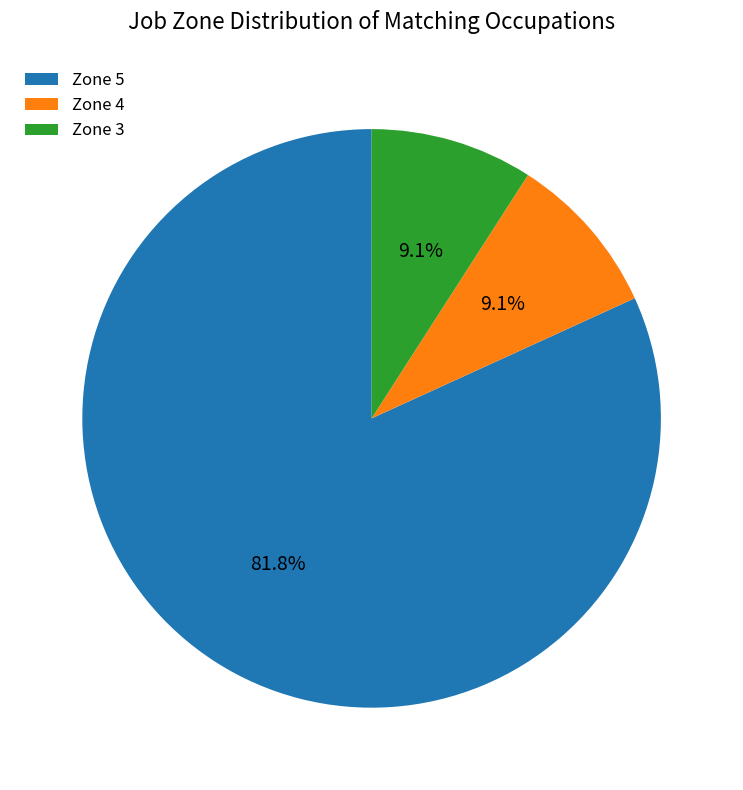

Which has a higher value, Zone 5 or Zone 3?

Zone 5